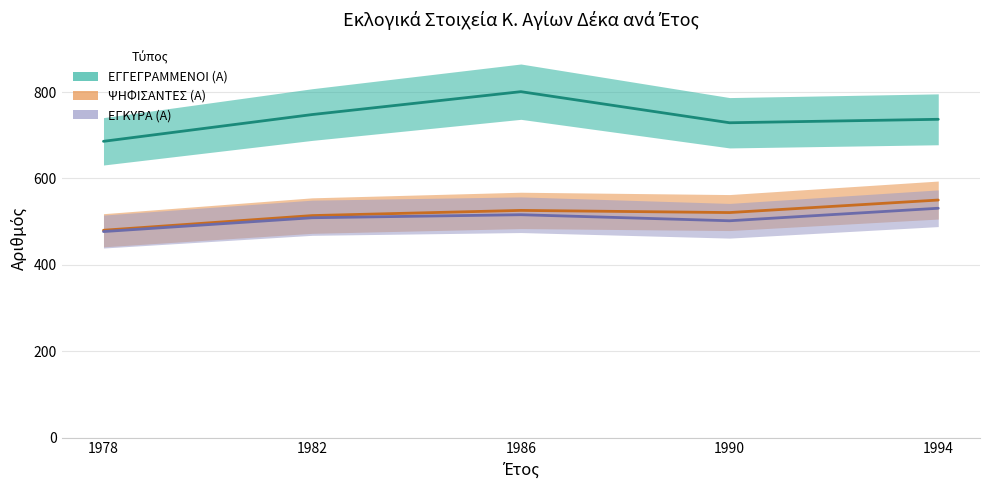

At how many categories does at least one series exceed 785?

1